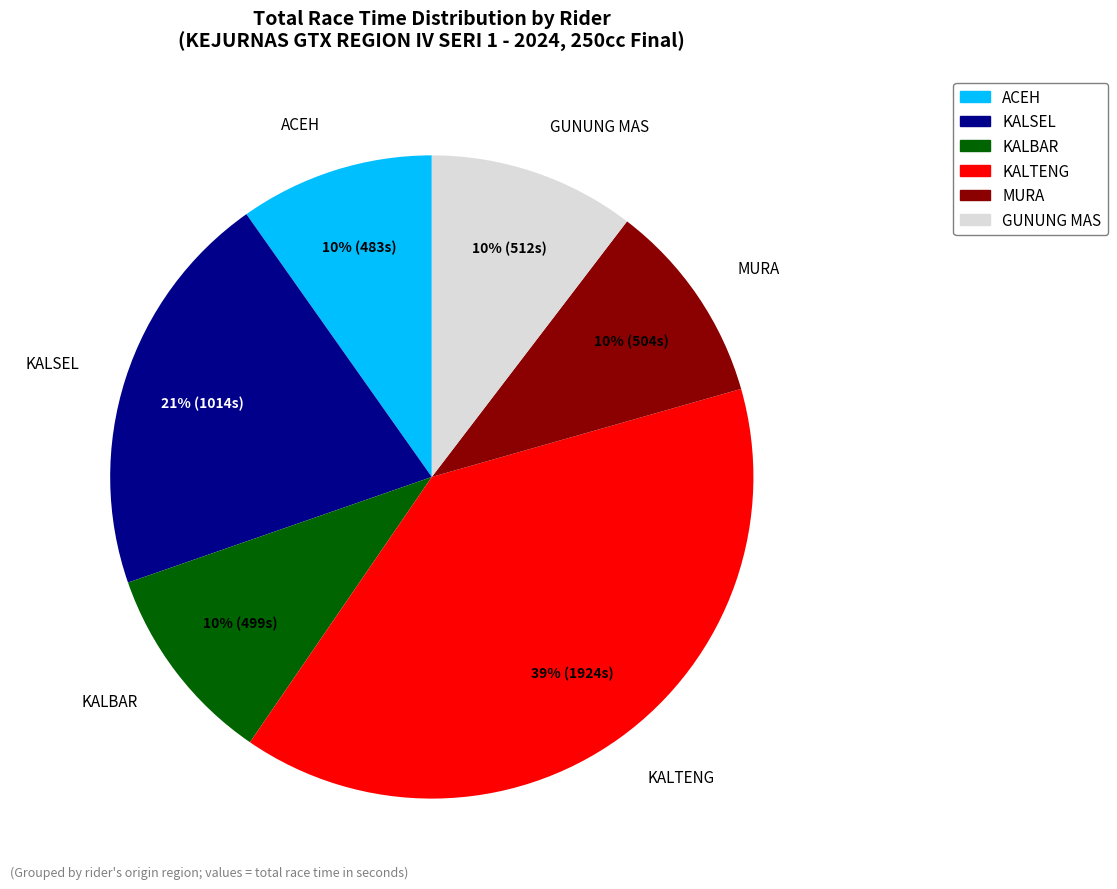

How many segments does this pie chart have?

6